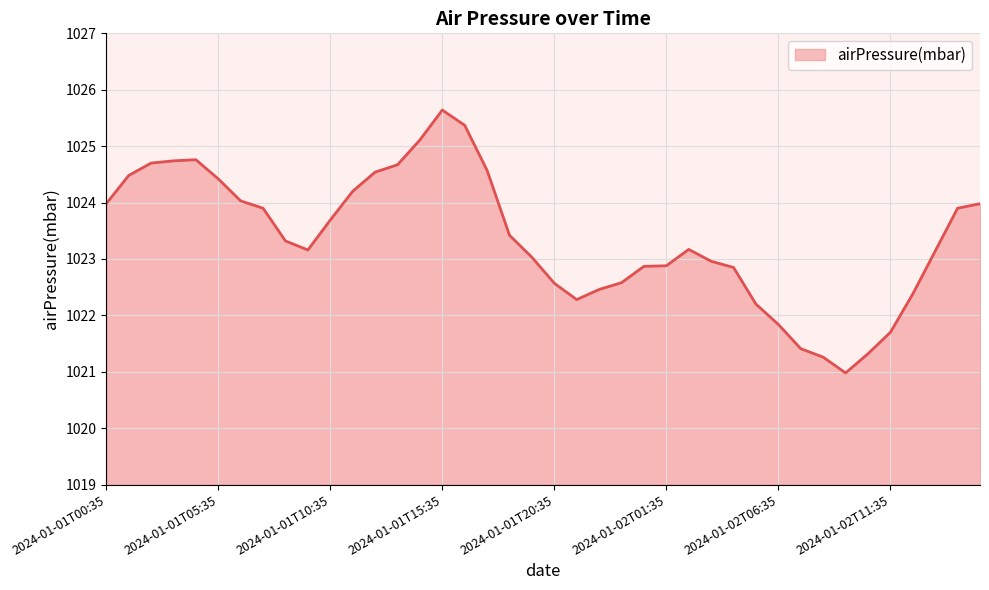

What is the smallest value displayed?

1021.0